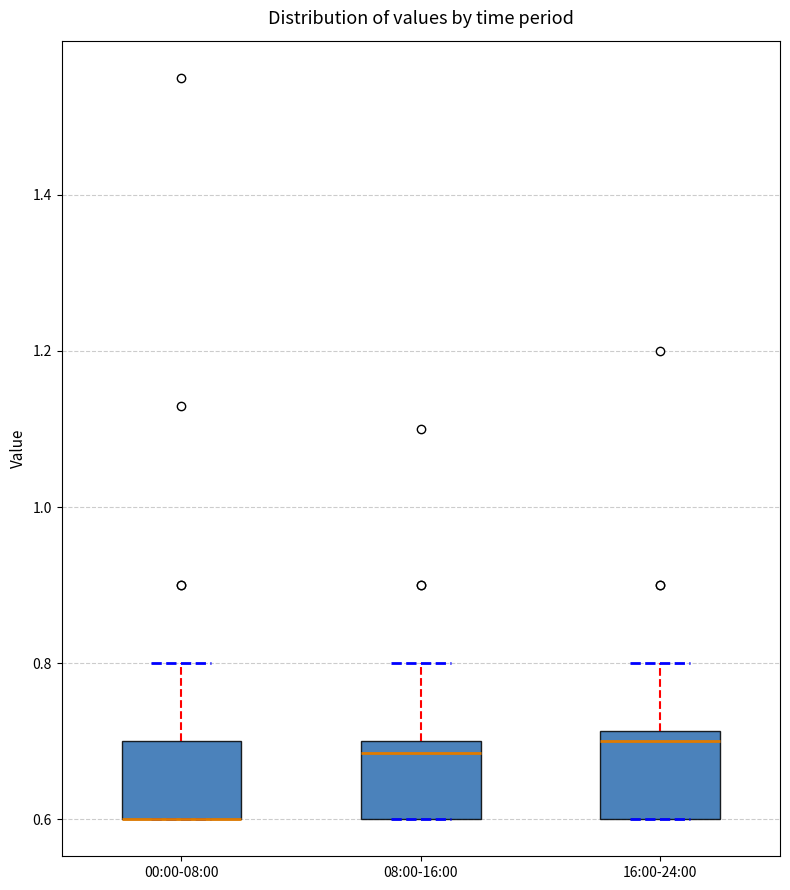

Where does the upper whisker of the box for 16:00-24:00 end on the y-axis? The values are not printed on the chart, so give them approximately, as read against the axis.

0.80